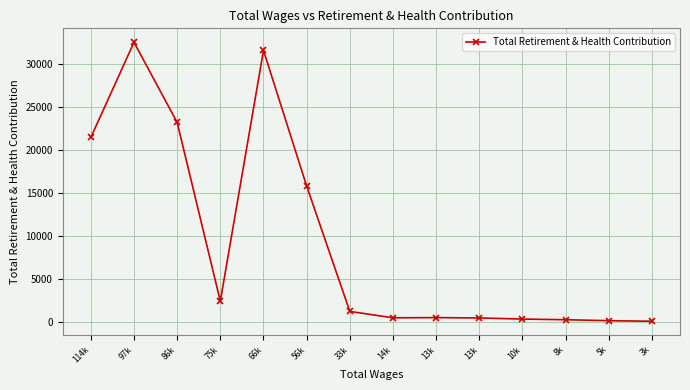

How many points are higher than both their immediate neighbors (excluding endpoints)?

3